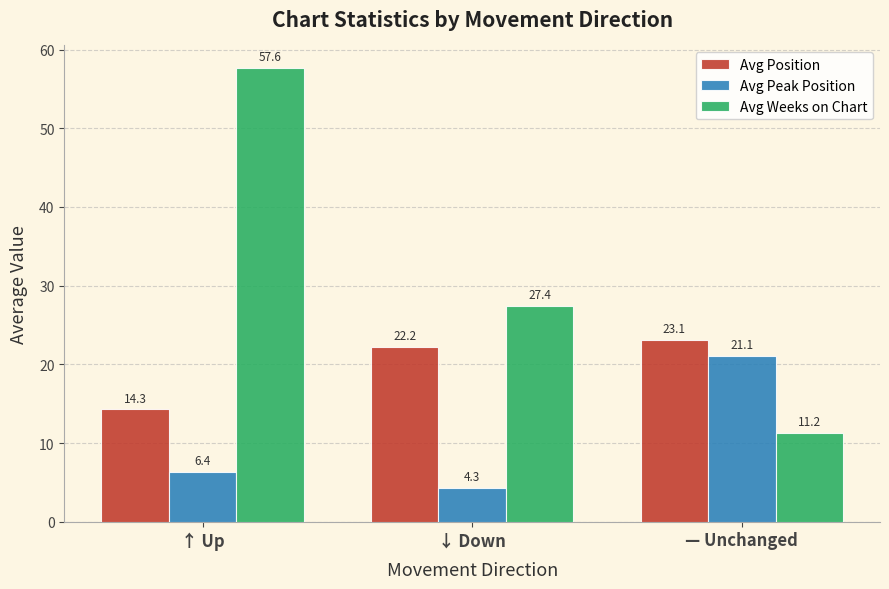

True or false: Avg Position has a value of 29.1 at ↓ Down.

False